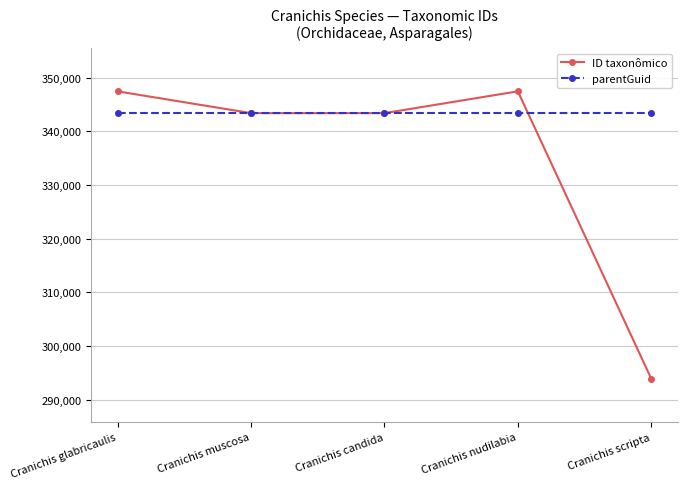

At which label does ID taxonômico first exceed 343407?

Cranichis glabricaulis